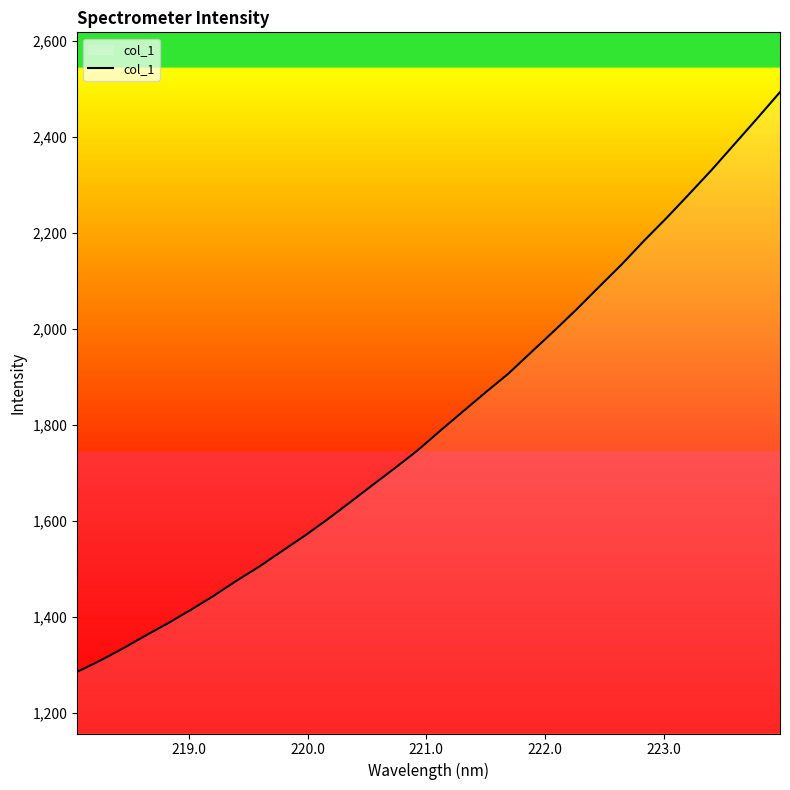

What is the greatest value displayed?

2493.5